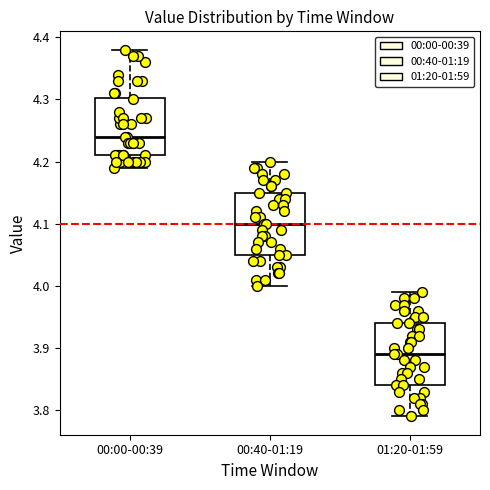

Reading left to right, transcribe this box plot: for each box, give where its median line is, the range the box spans, and where its two whiskers end, as read against the y-axis. The values are not printed on the chart, so give them approximately, as read against the axis.

00:00-00:39: median 4.24, box 4.21 to 4.30, whiskers 4.19 to 4.38
00:40-01:19: median 4.10, box 4.05 to 4.15, whiskers 4.00 to 4.20
01:20-01:59: median 3.89, box 3.84 to 3.94, whiskers 3.79 to 3.99